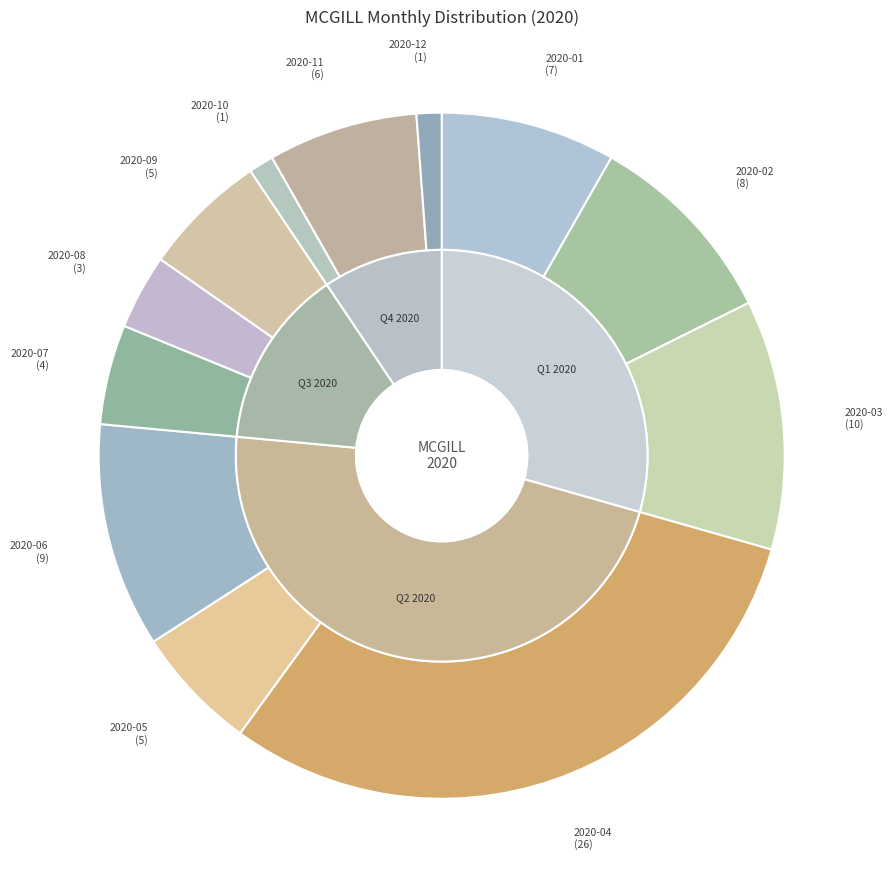

Does any single category account for the majority?

No